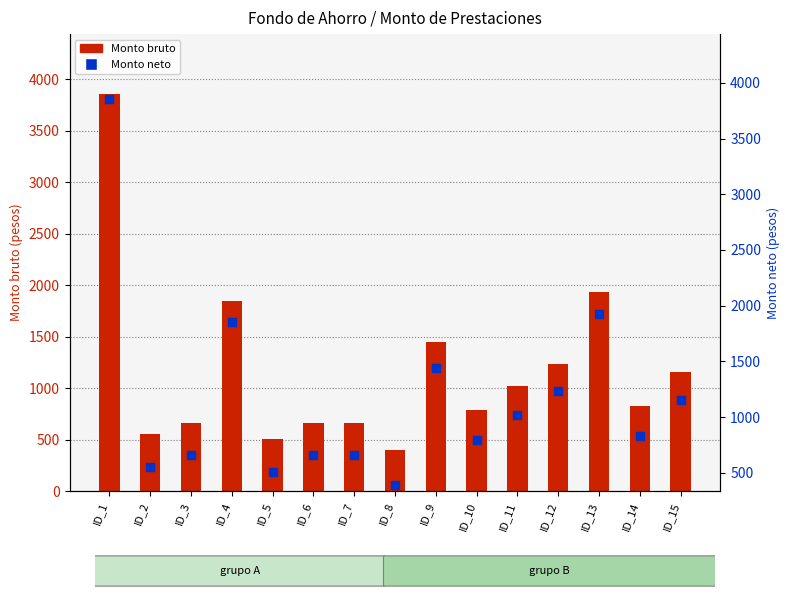

Which series contains the lowest Y value?

Monto bruto